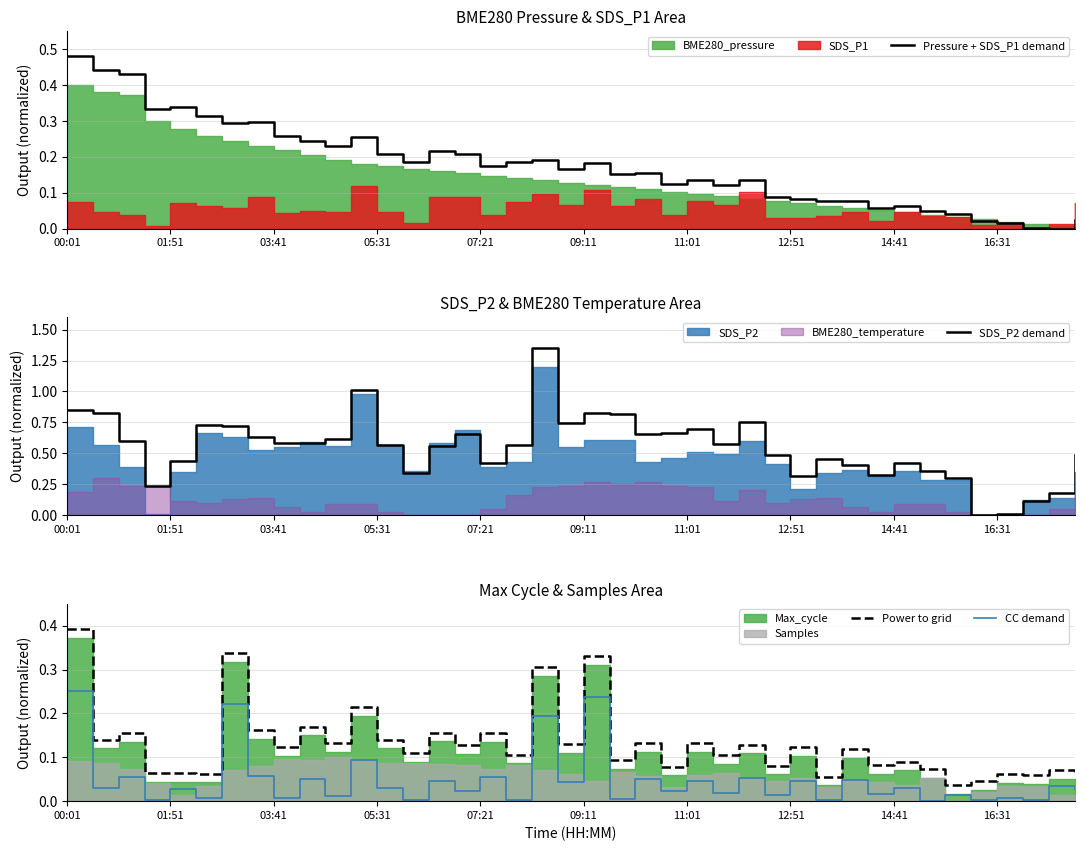

What is the value of the SDS_P2 demand point at the 12th from the left?

1.0